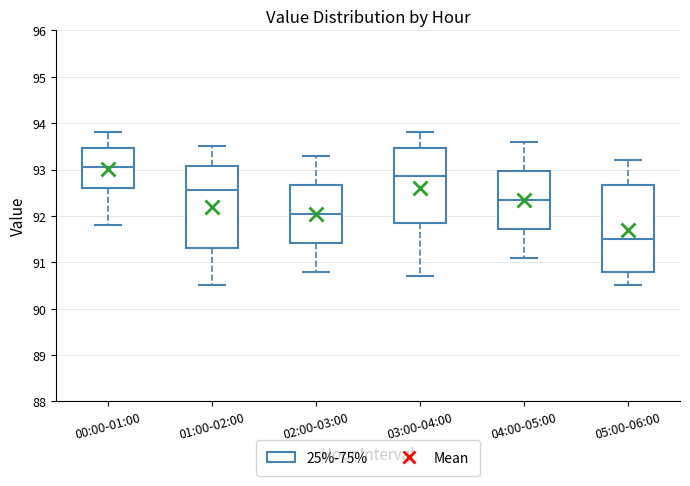

Reading left to right, read every box against the y-axis: the position of its median line, the range the box covers, and the ends of its whiskers. The values are not printed on the chart, so give them approximately, as read against the axis.

00:00-01:00: median 93.1, box 92.6 to 93.5, whiskers 91.8 to 93.8
01:00-02:00: median 92.6, box 91.3 to 93.1, whiskers 90.5 to 93.5
02:00-03:00: median 92.1, box 91.4 to 92.7, whiskers 90.8 to 93.3
03:00-04:00: median 92.9, box 91.9 to 93.5, whiskers 90.7 to 93.8
04:00-05:00: median 92.4, box 91.7 to 93.0, whiskers 91.1 to 93.6
05:00-06:00: median 91.5, box 90.8 to 92.7, whiskers 90.5 to 93.2